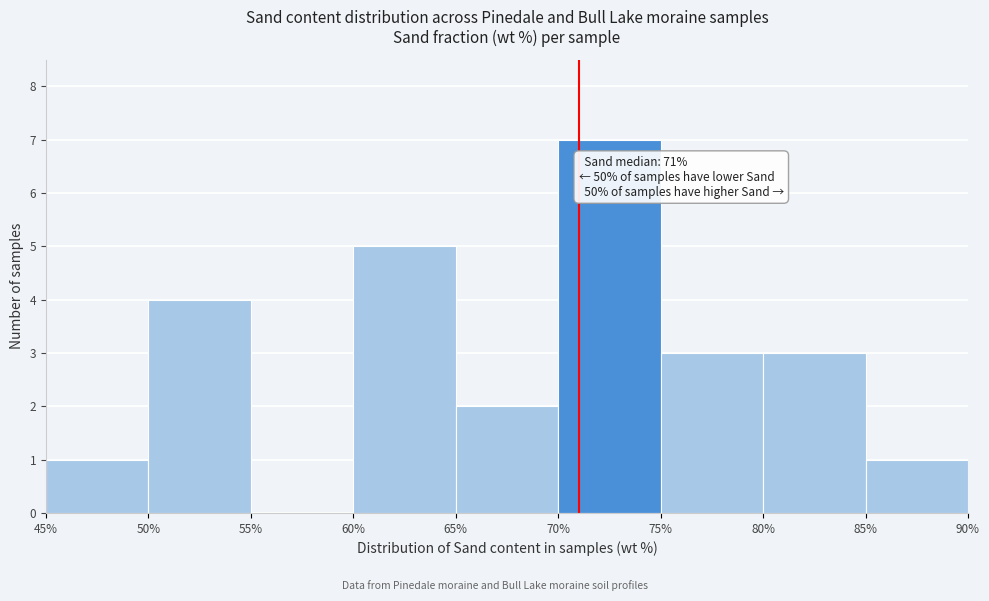

Over which range of the x-axis is the bar tallest?

70% to 75%